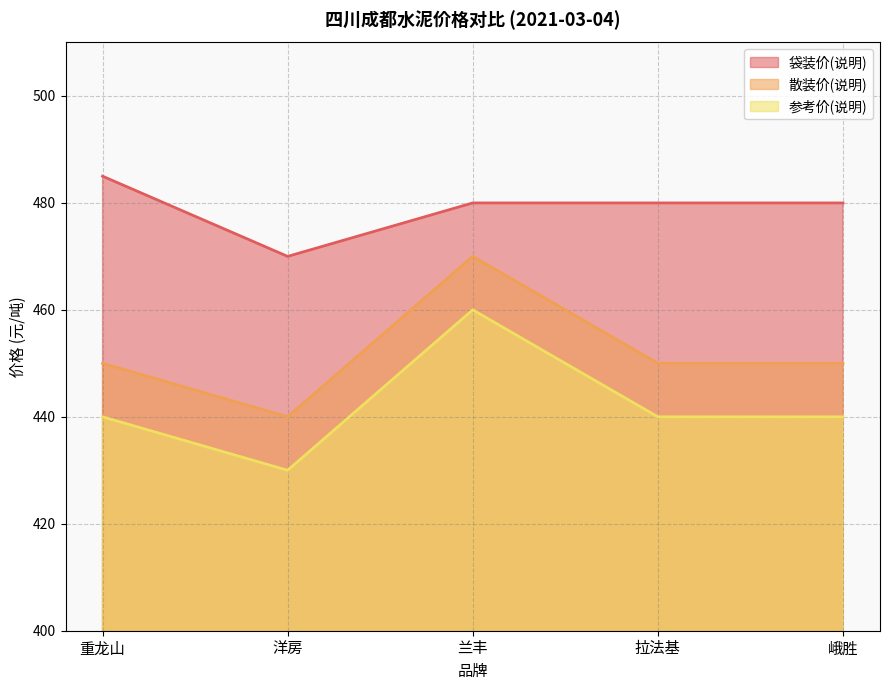

True or false: 袋装价(说明) has a value of 155 at 峨胜.

False